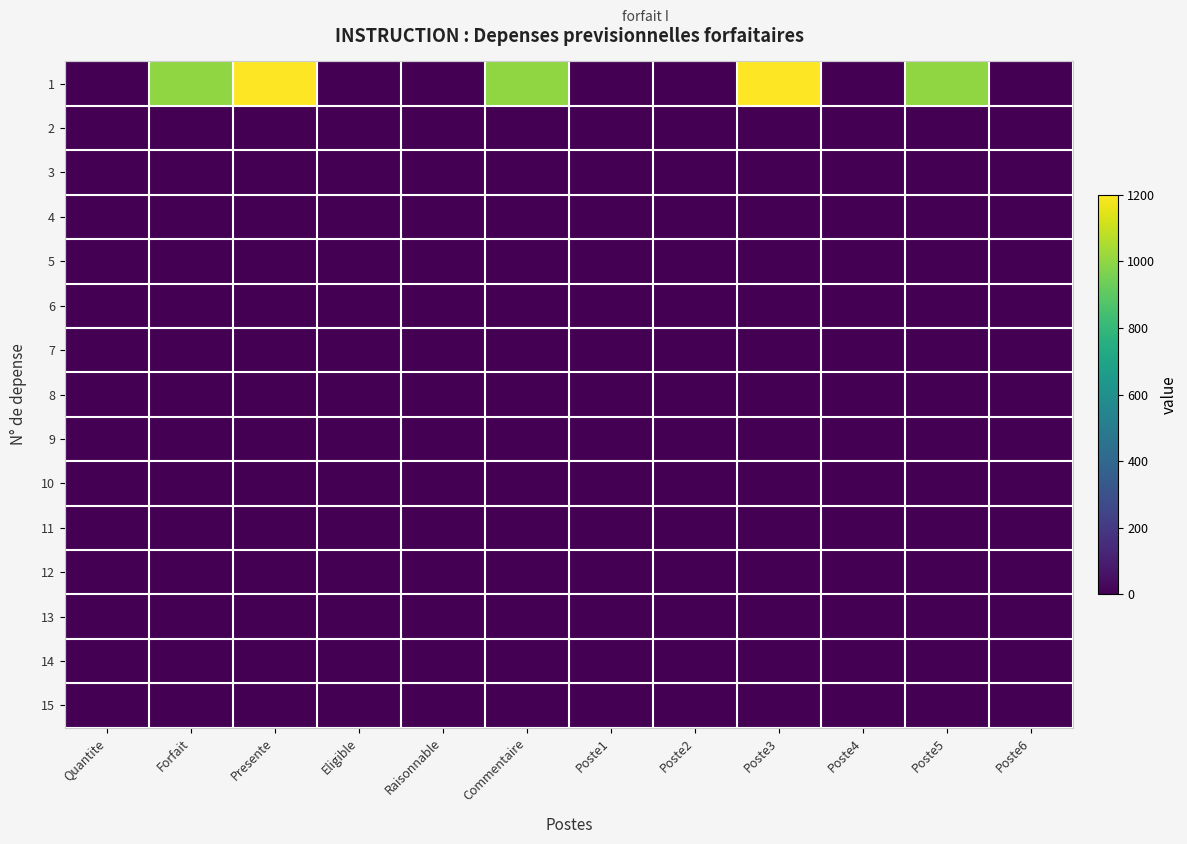

Which has a higher value, Poste1 or Poste3?

Poste3